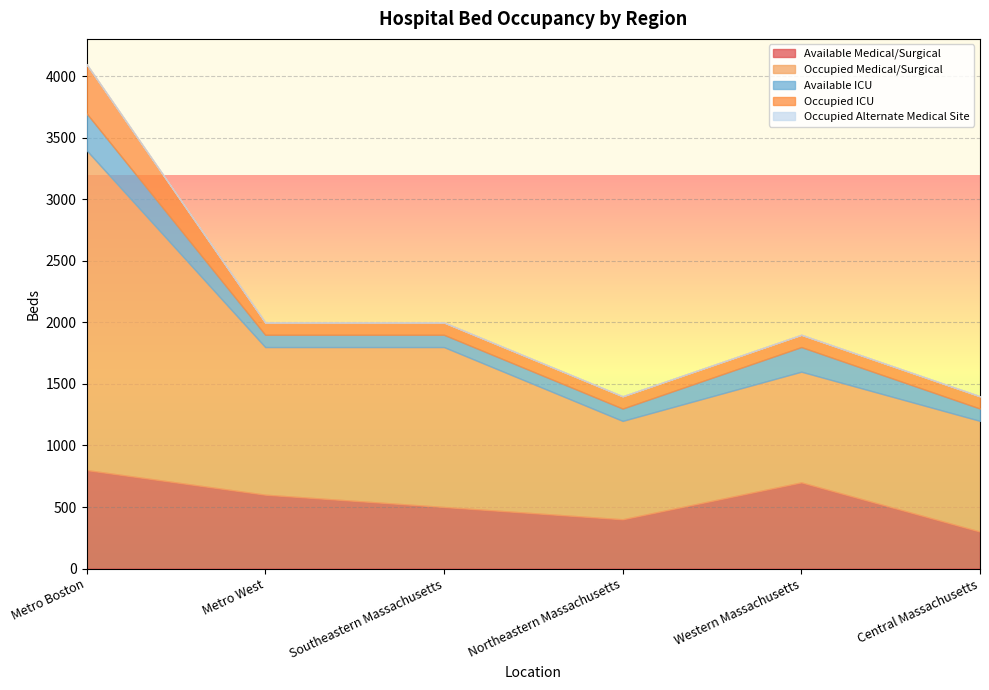

At which label does Available ICU reach its minimum?

Metro West